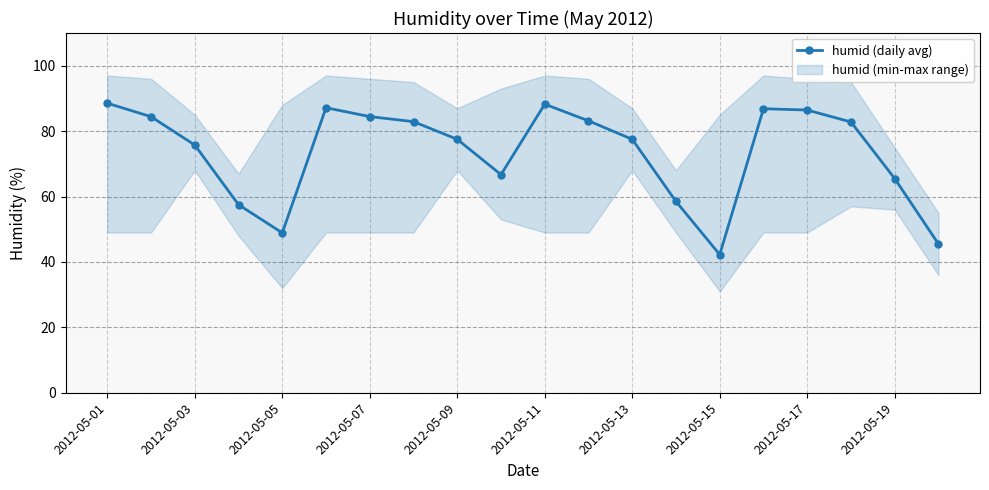

At which category does humid (daily avg) reach its first local valley?

2012-05-05